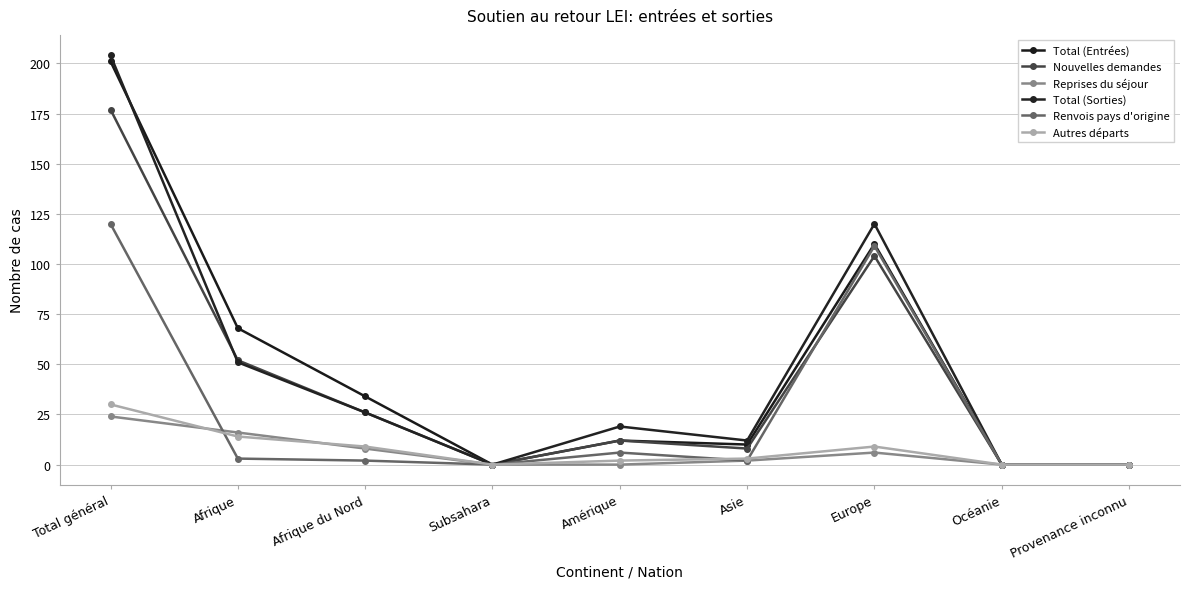

How many lines are shown in the chart?

6